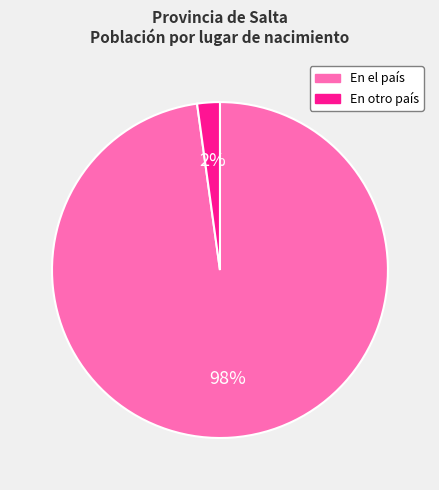

Is the sum of En otro país and En el país greater than half?

Yes